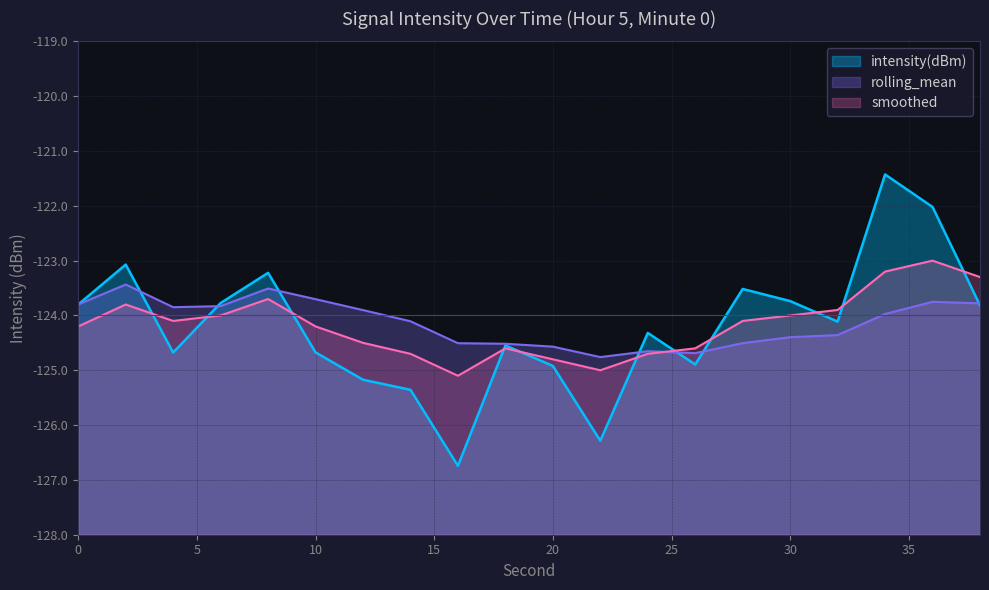

Is the value of smoothed at 18 greater than the value of rolling_mean at 24?

Yes